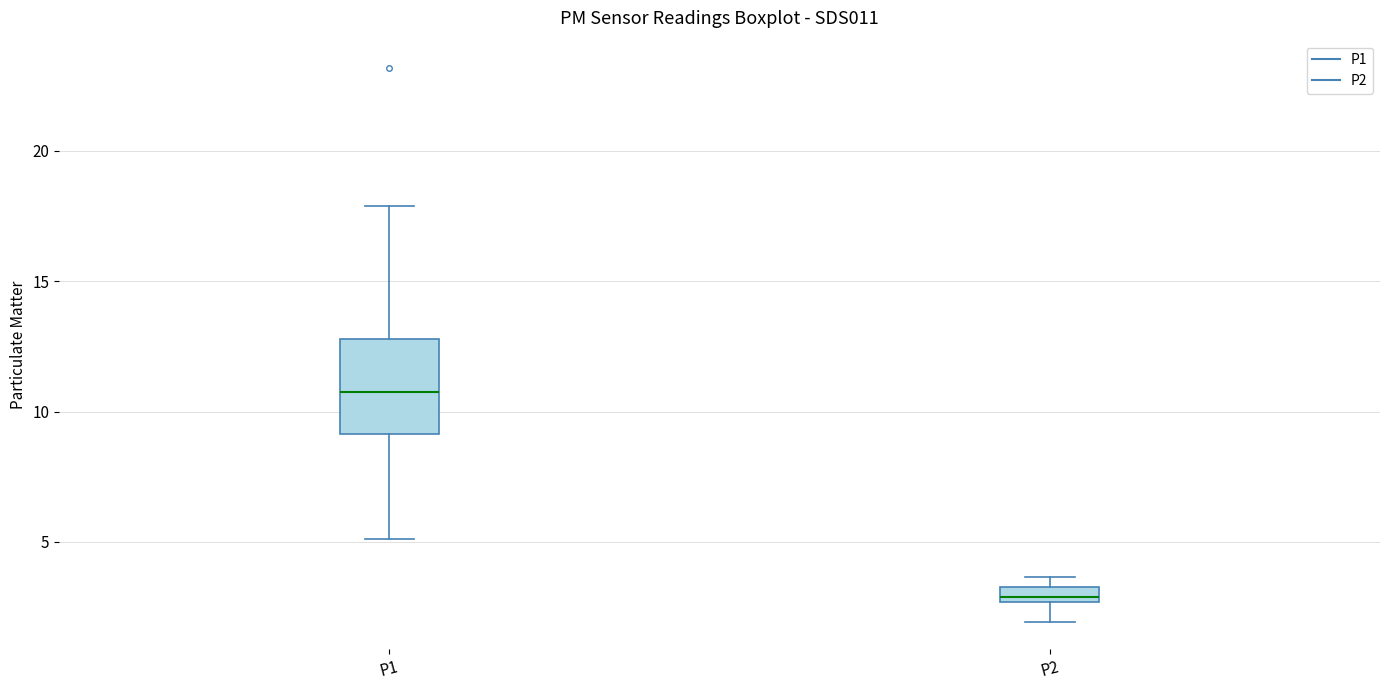

Which box is the tallest, from its lower edge to its upper edge?

P1